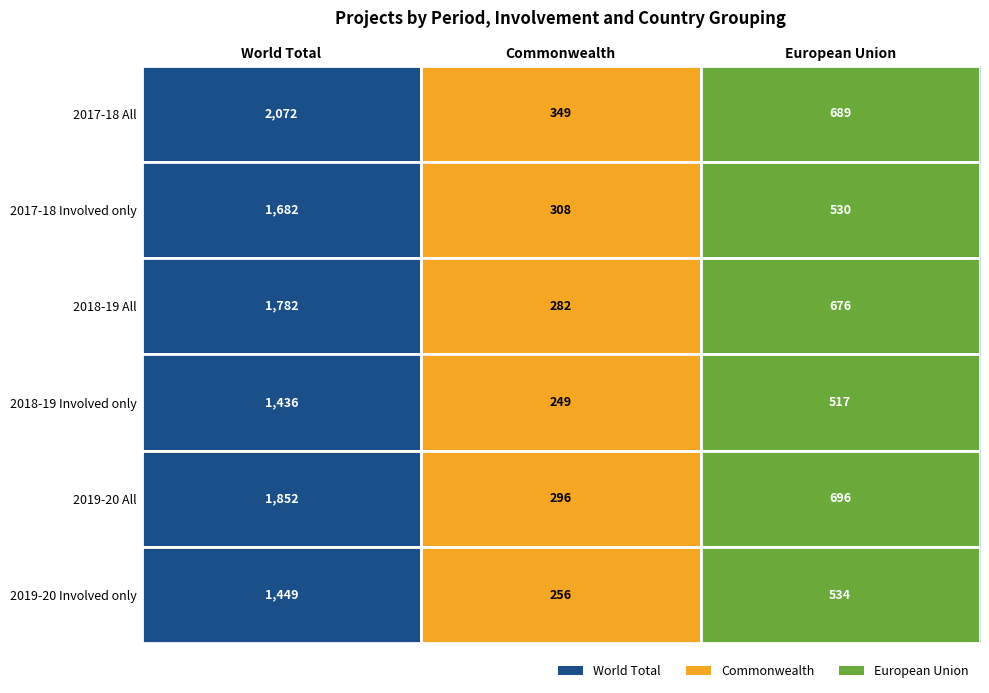

What is the maximum value shown in the chart?

2072